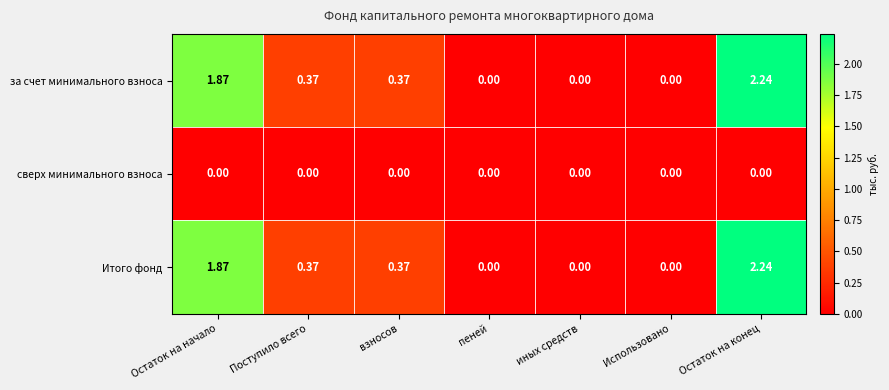

At which category does the chart reach its peak across all series?

Остаток на конец